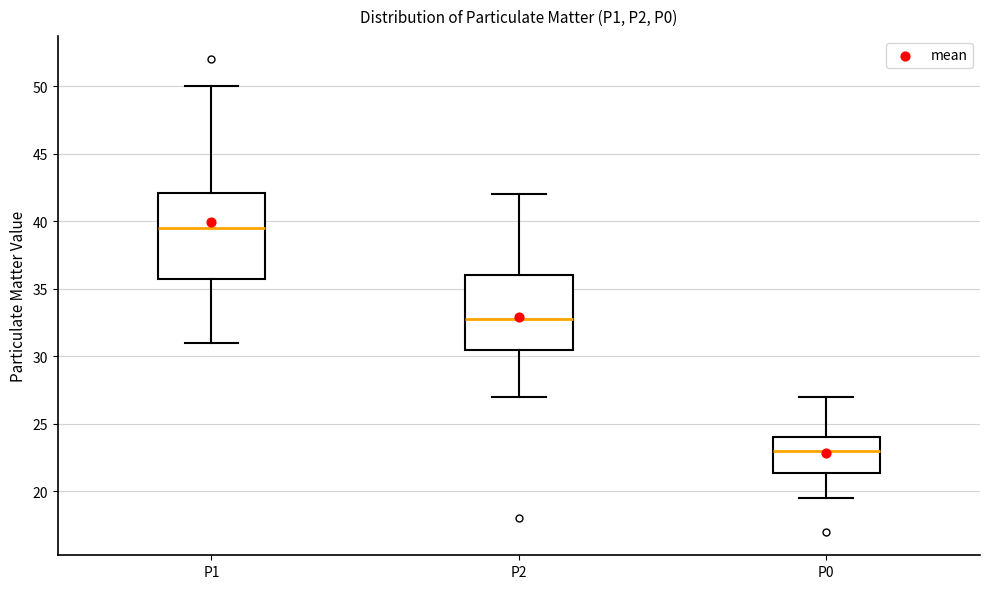

Comparing the boxes themselves (not the whiskers), which one is the tallest?

P1